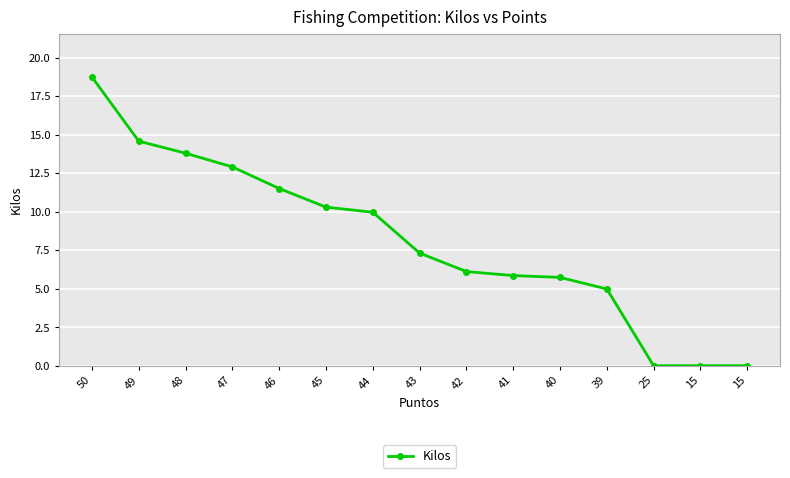

How many lines are shown in the chart?

1